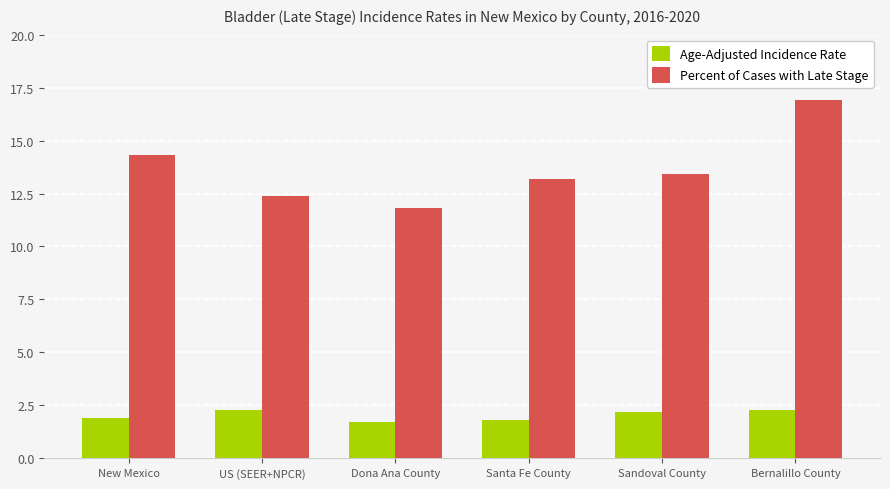

Rank the series by their average value, from highest to lowest.

Percent of Cases with Late Stage, Age-Adjusted Incidence Rate